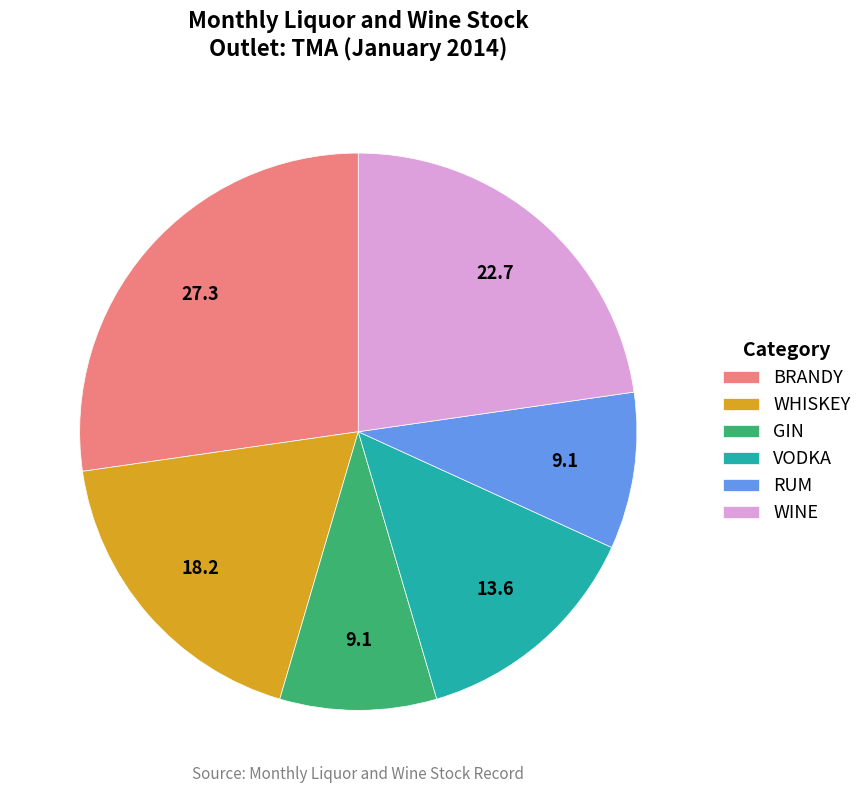

How many segments does this pie chart have?

6